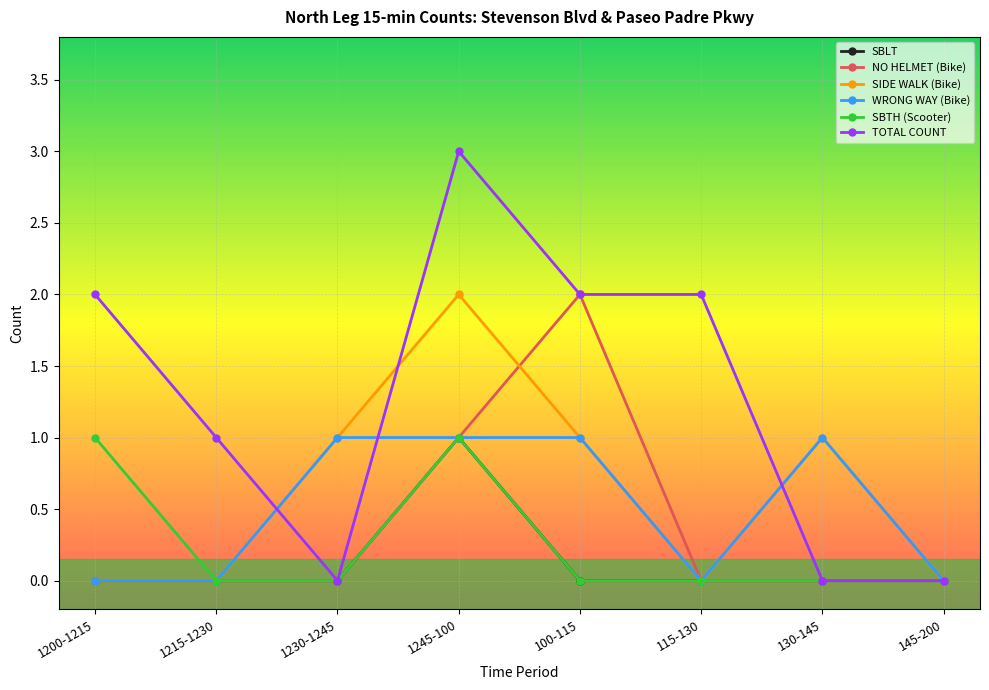

Where is the first local maximum for SIDE WALK (Bike)?

1245-100